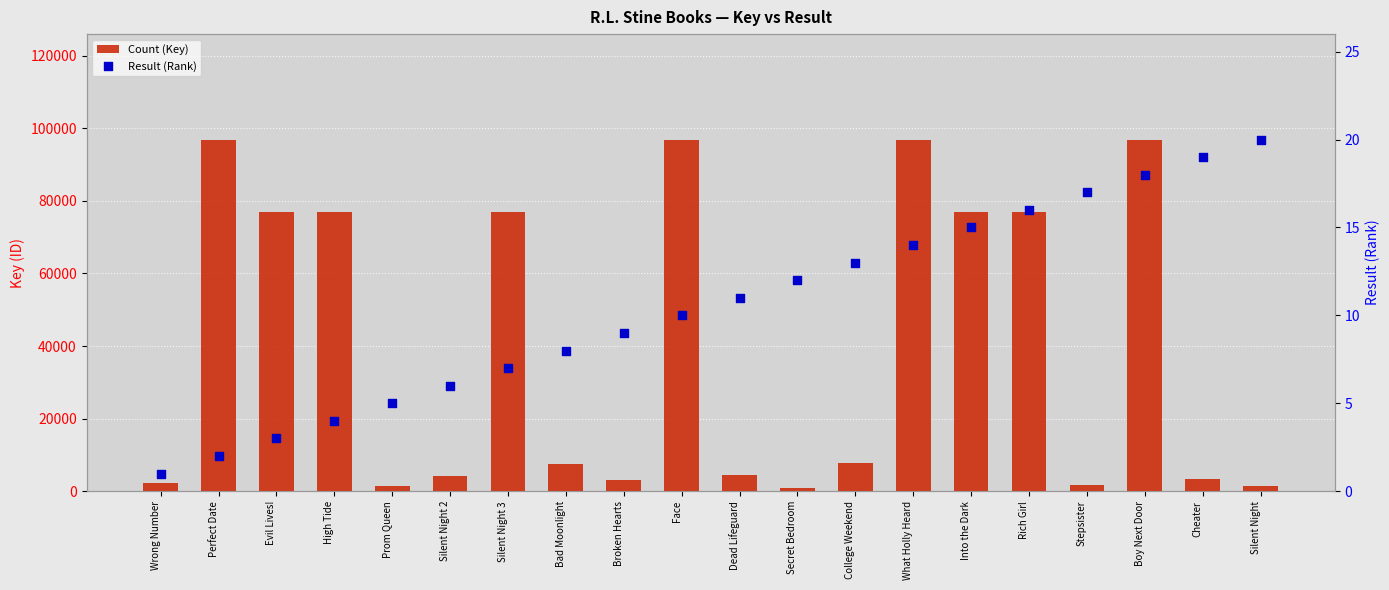

At which category is the sum across all series the highest?

Boy Next Door